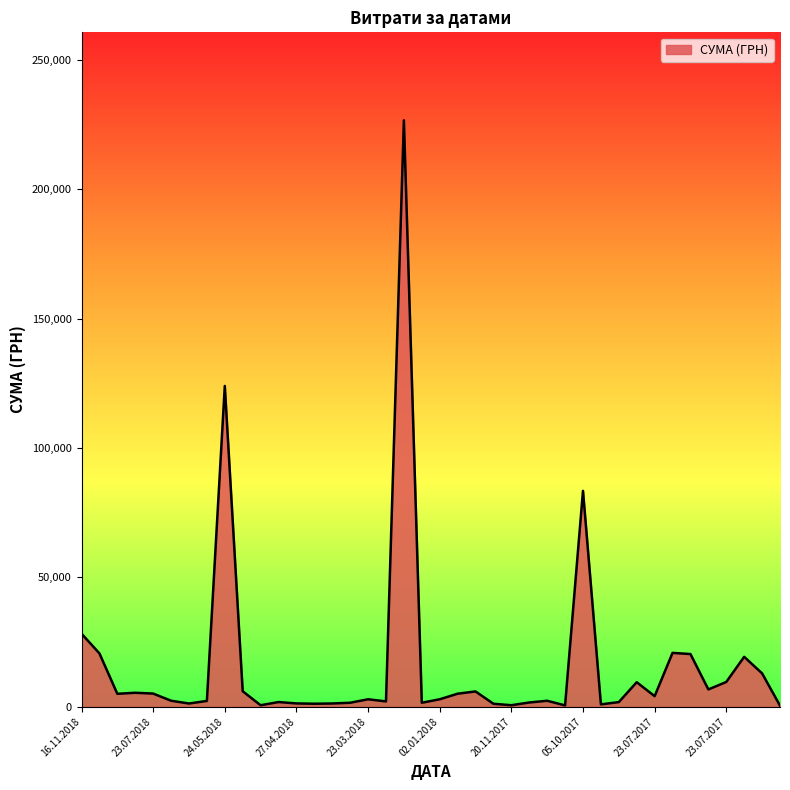

What is the difference between the maximum and minimum values?

226262.2